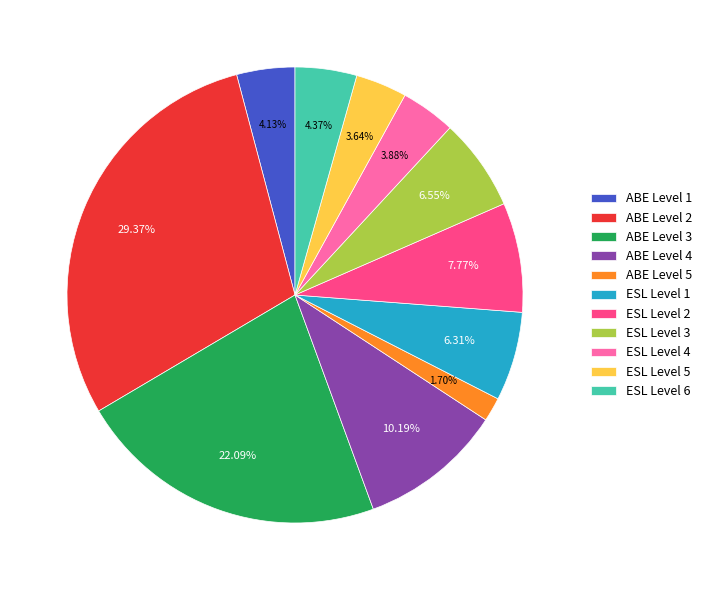

To the nearest percent, what percentage of the pie is ABE Level 2?

29%